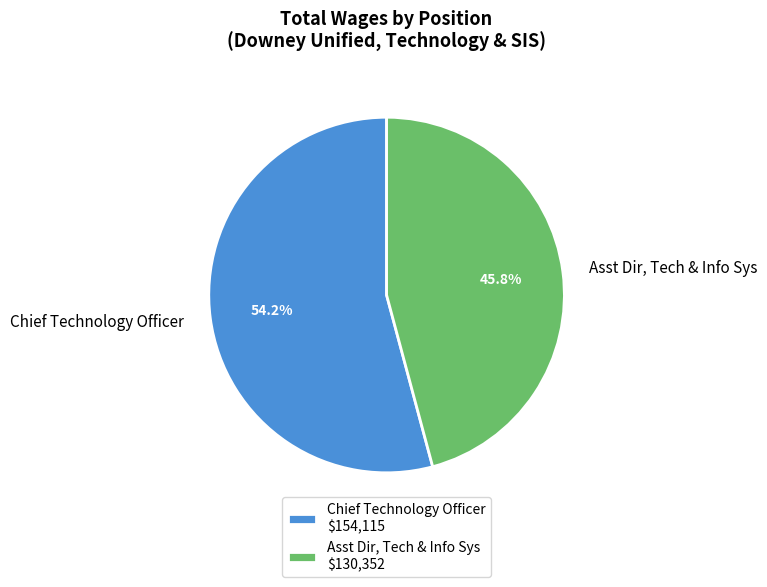

Which category has the smallest portion of the pie?

Asst Dir, Tech & Info Sys